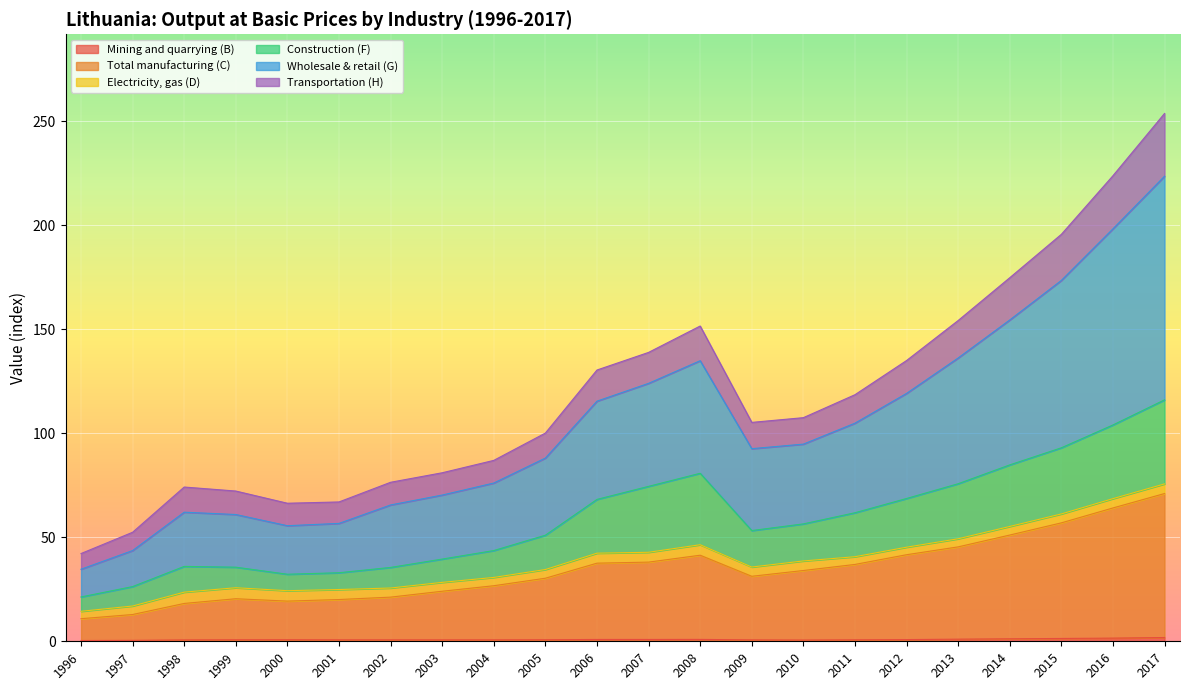

True or false: Wholesale & retail (G) and Total manufacturing (C) intersect in this chart.

False